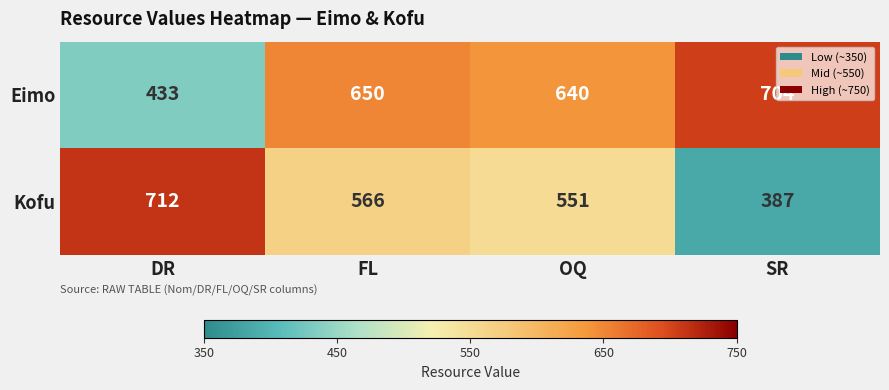

What is the difference between the maximum and second lowest values in the Kofu series?

161